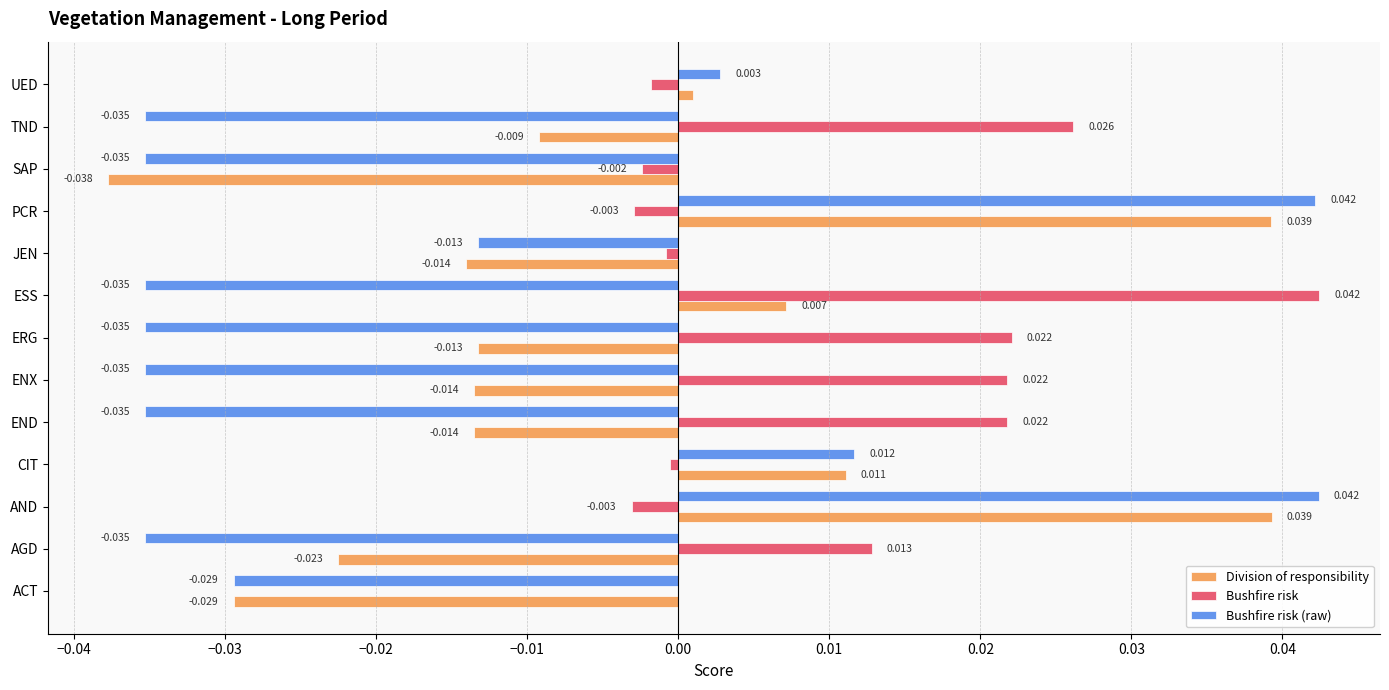

At which label is Bushfire risk (raw) closest to 0?

UED